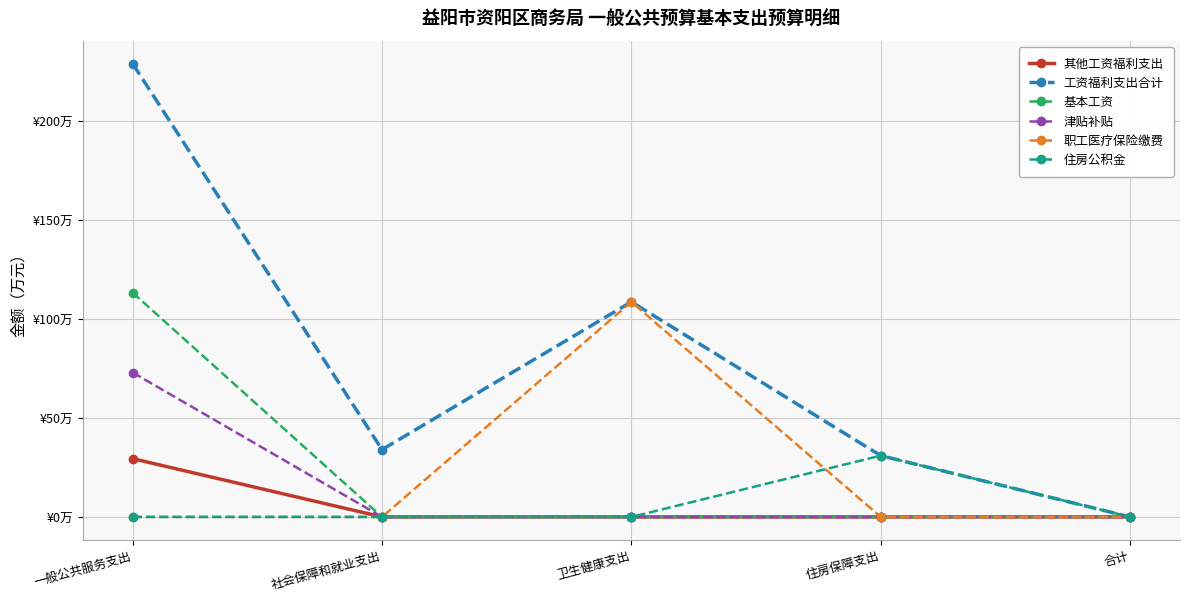

Is the value of 基本工资 at 一般公共服务支出 greater than the value of 住房公积金 at 住房保障支出?

Yes